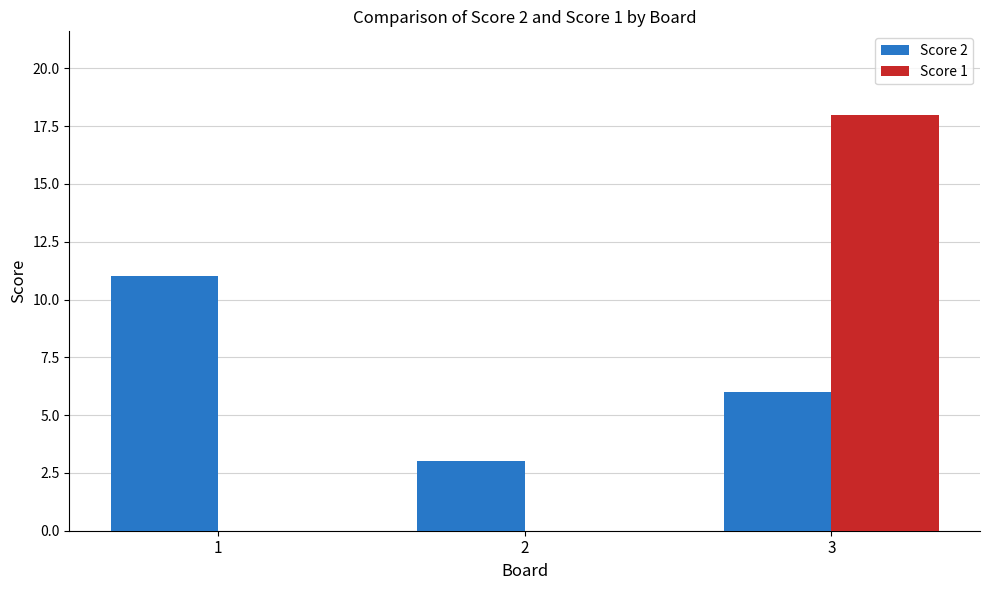

Which series has the largest total across all categories?

Score 2